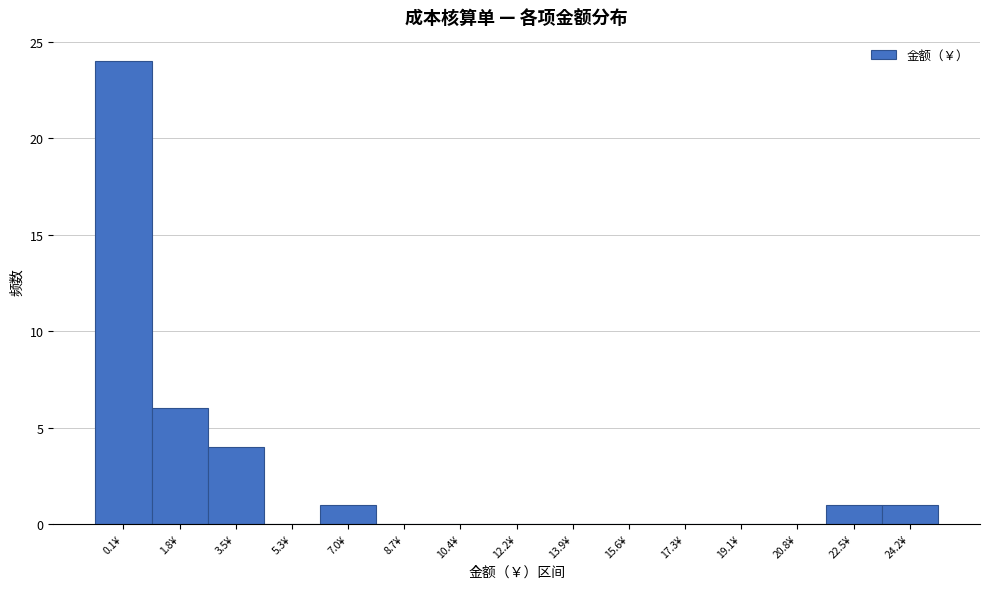

Reading left to right, list all the values displayed in this chart.

0.1¥=24	1.8¥=6	3.5¥=4	5.3¥=0	7.0¥=1	8.7¥=0	10.4¥=0	12.2¥=0	13.9¥=0	15.6¥=0	17.3¥=0	19.1¥=0	20.8¥=0	22.5¥=1	24.2¥=1